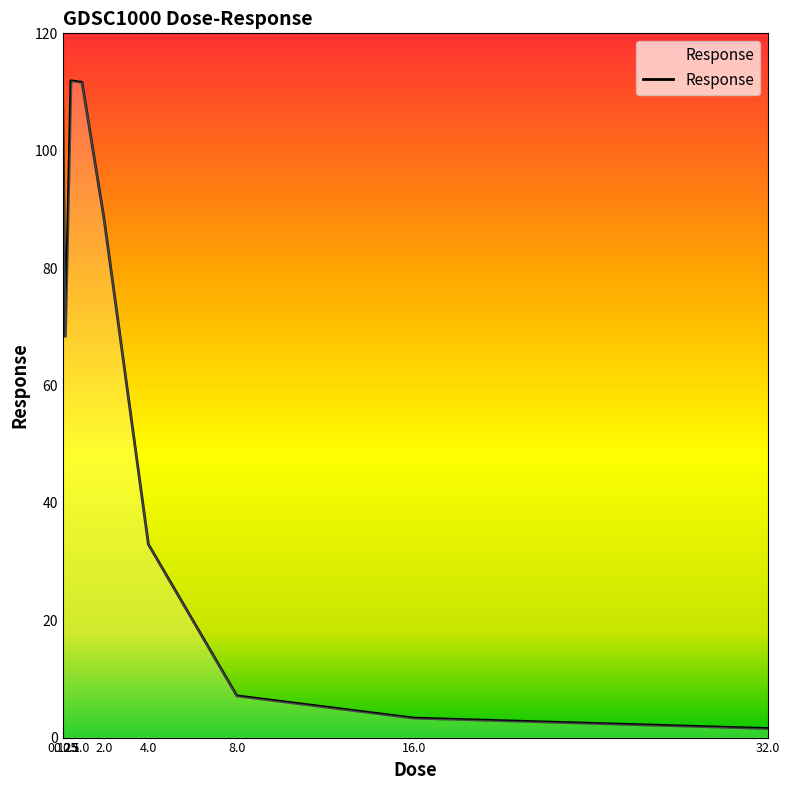

Is it true that the value at 32.0 is 1.5?

True